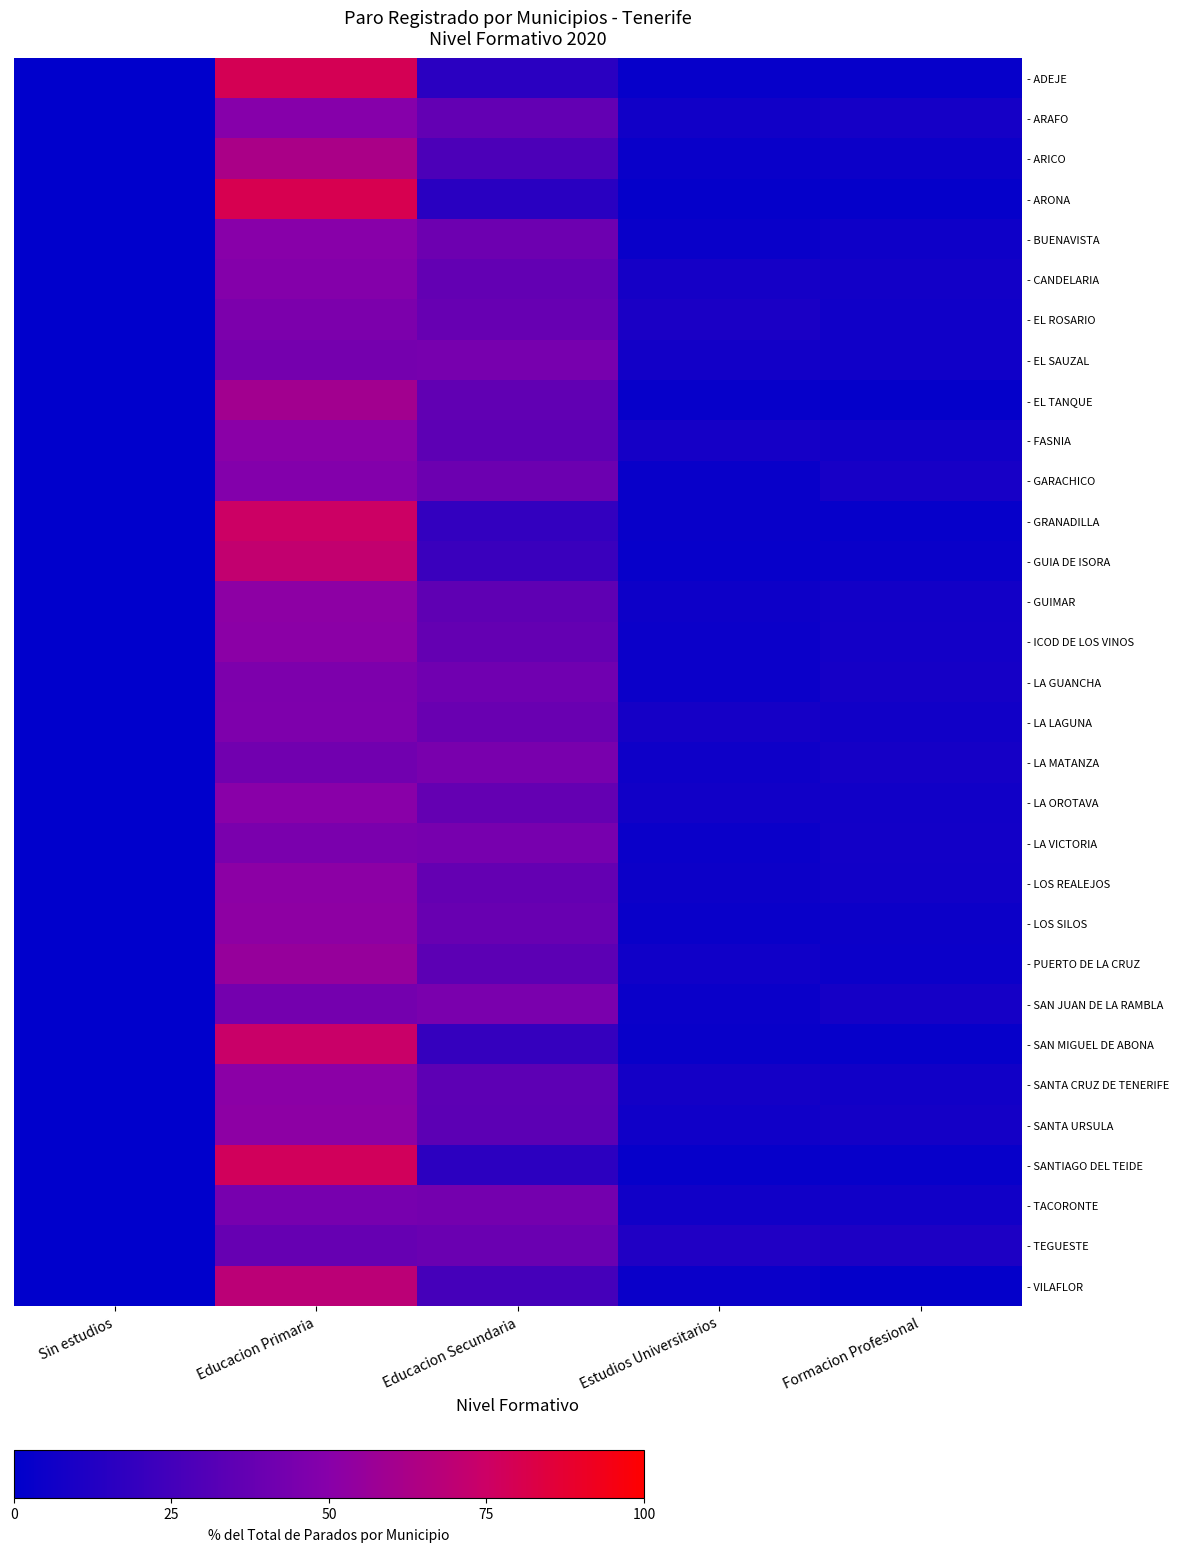

At Sin estudios, list the series in order from smallest to largest.

- ARAFO, - EL TANQUE, - FASNIA, - GARACHICO, - LA GUANCHA, - PUERTO DE LA CRUZ, - SAN JUAN DE LA RAMBLA, - VILAFLOR, - ICOD DE LOS VINOS, - CANDELARIA, - GUIMAR, - LOS REALEJOS, - SANTA CRUZ DE TENERIFE, - LA LAGUNA, - LA MATANZA, - SANTIAGO DEL TEIDE, - TEGUESTE, - EL SAUZAL, - SANTA URSULA, - ADEJE, - ARICO, - LA OROTAVA, - EL ROSARIO, - TACORONTE, - GRANADILLA, - ARONA, - LOS SILOS, - BUENAVISTA, - SAN MIGUEL DE ABONA, - GUIA DE ISORA, - LA VICTORIA